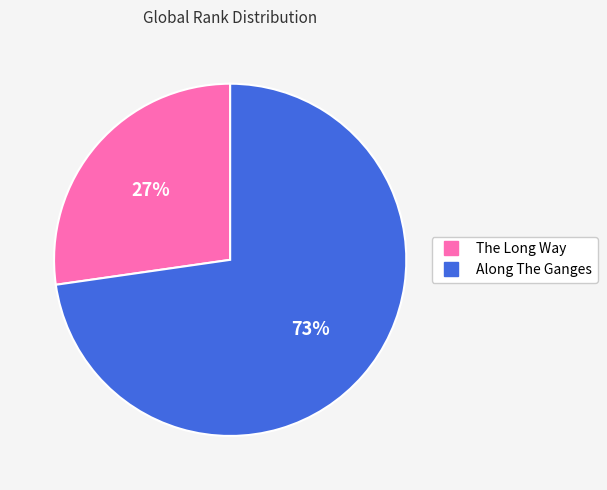

To the nearest percent, what is the average slice percentage?

50%